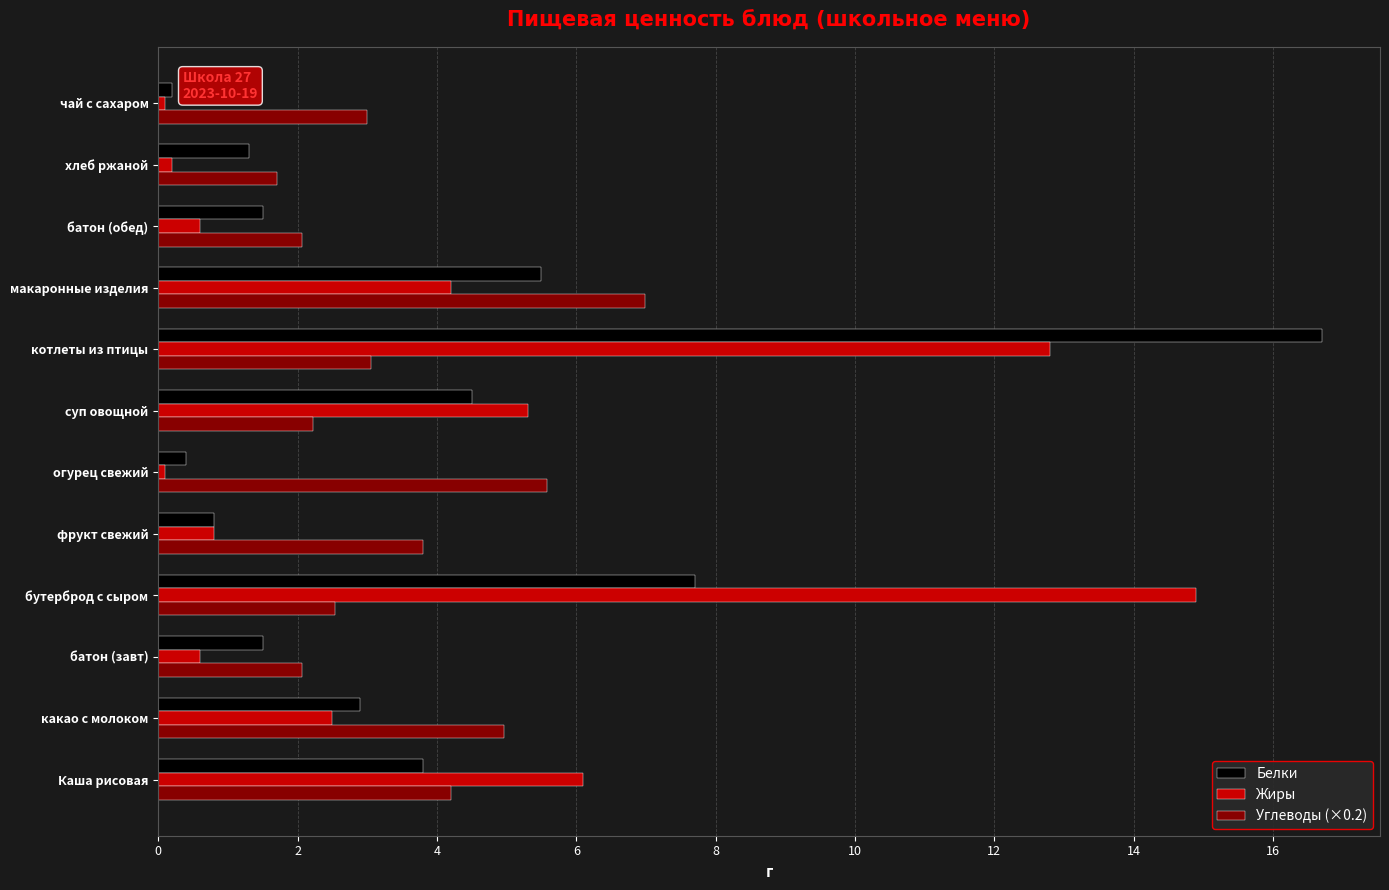

Rank the series by their average value, from lowest to highest.

Углеводы (×0.2), Белки, Жиры